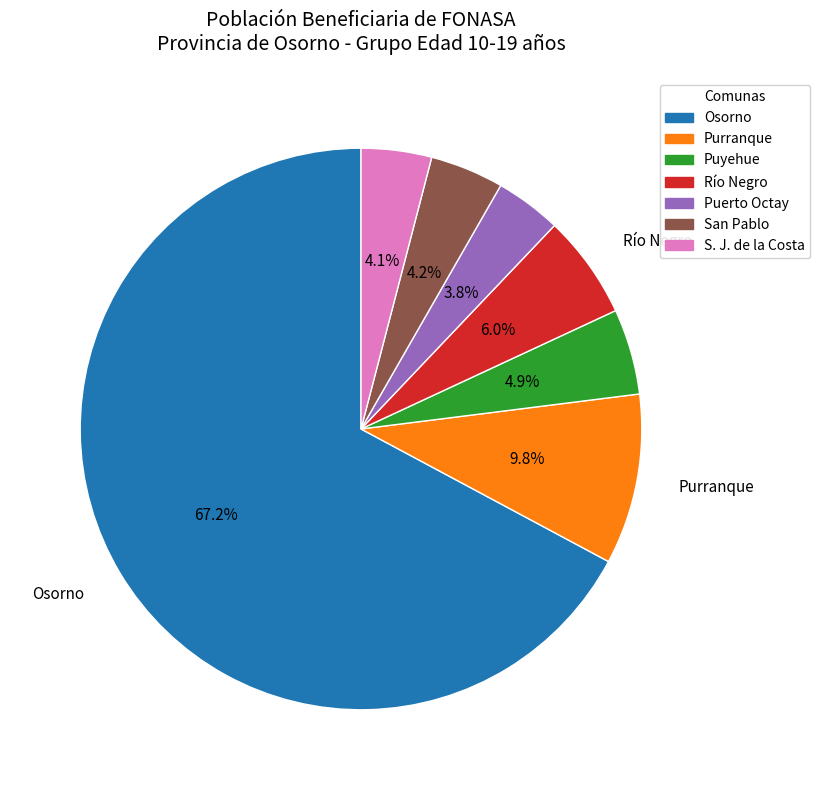

To the nearest percent, what is the difference between the Río Negro and Osorno slice percentages?

61%